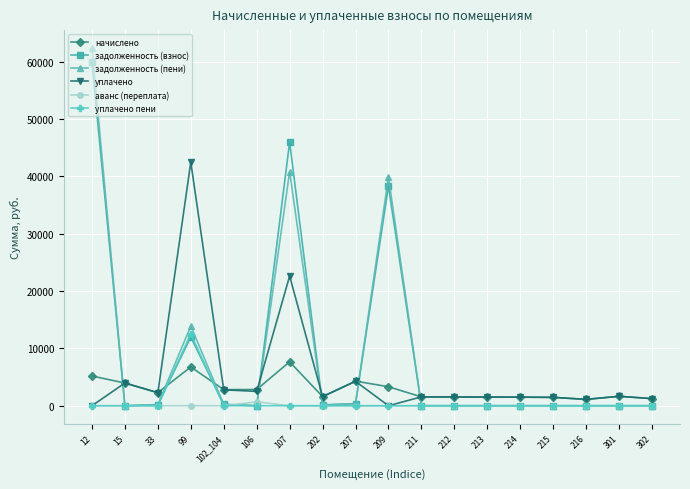

After their last crossing, which series has the higher values: задолженность (взнос) or начислено?

начислено